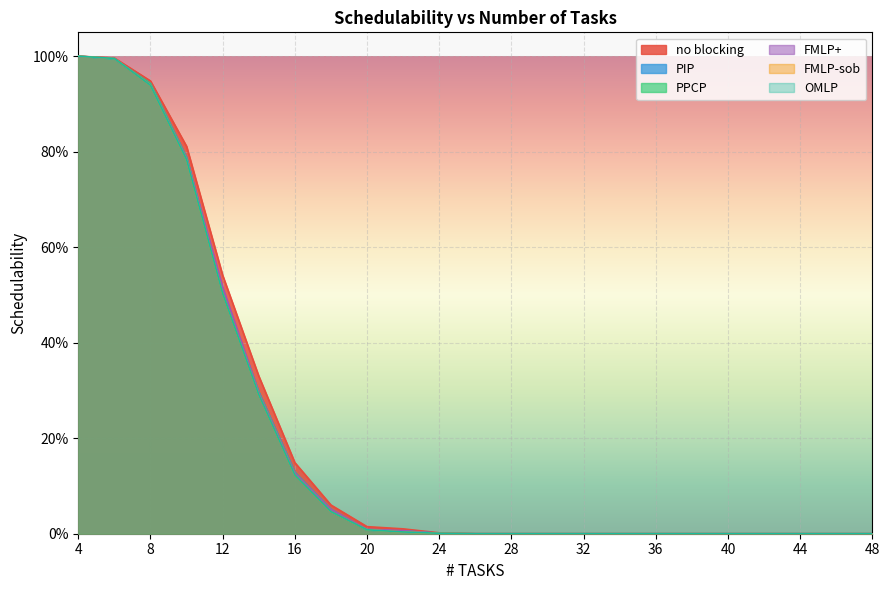

What is the maximum value for PPCP?

1.0